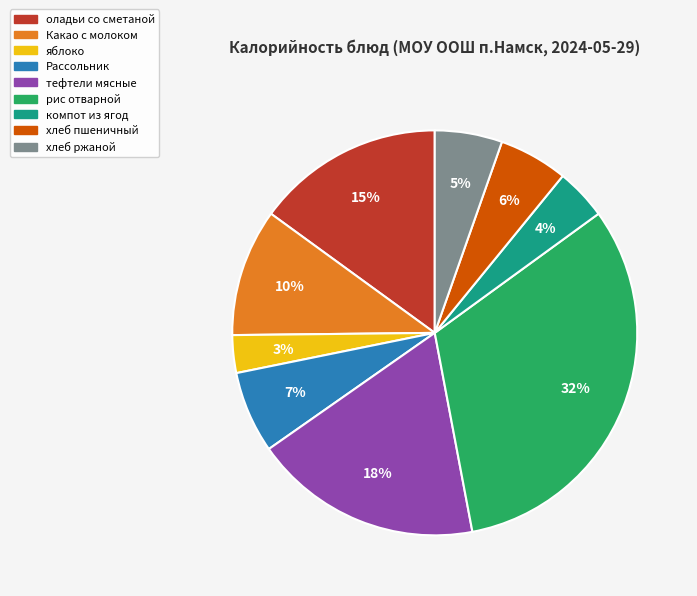

How many segments does this pie chart have?

9